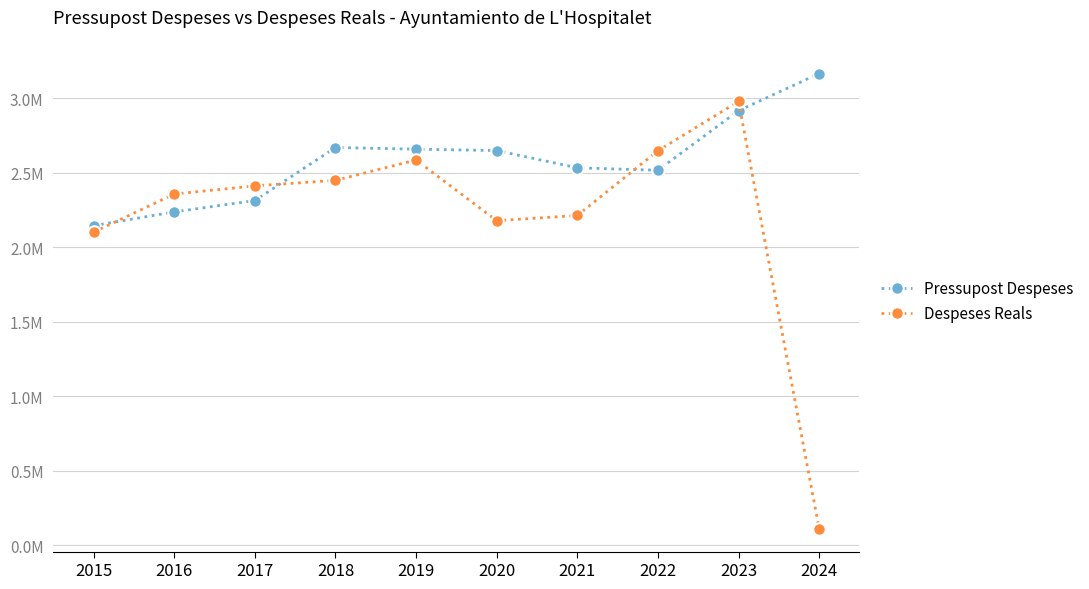

Which series changed the most between 2015 and 2019?

Pressupost Despeses